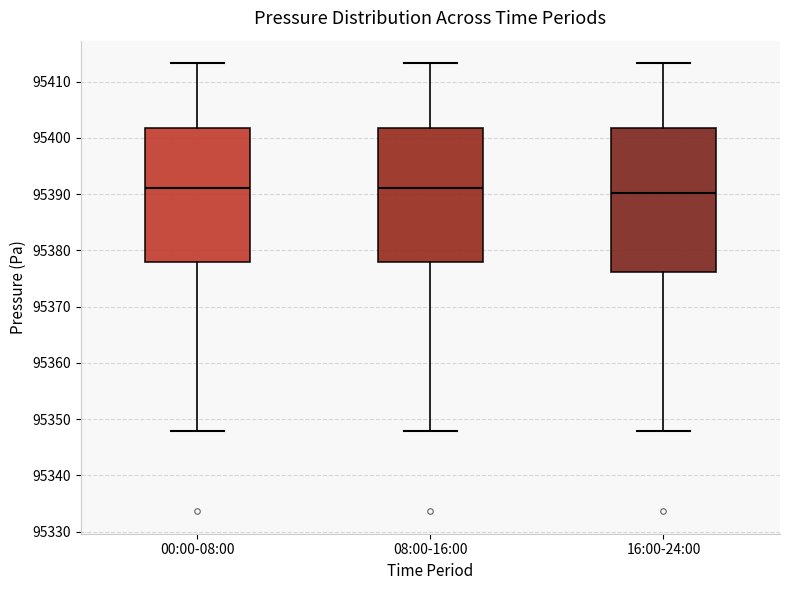

Reading left to right, read every box against the y-axis: the position of its median line, the range the box covers, and the ends of its whiskers. The values are not printed on the chart, so give them approximately, as read against the axis.

00:00-08:00: median 95391, box 95378 to 95402, whiskers 95348 to 95413
08:00-16:00: median 95391, box 95378 to 95402, whiskers 95348 to 95413
16:00-24:00: median 95390, box 95376 to 95402, whiskers 95348 to 95413